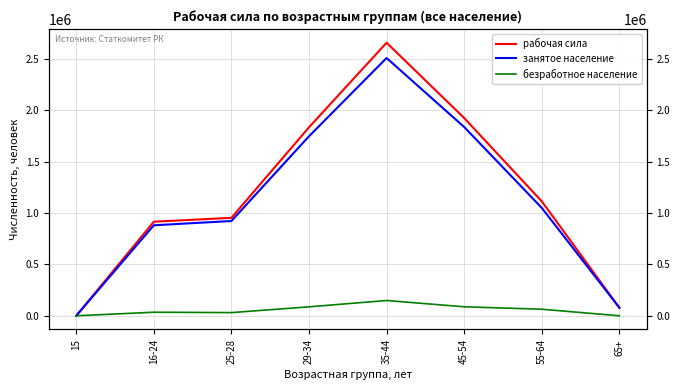

Which label corresponds to the largest value in the chart?

35-44